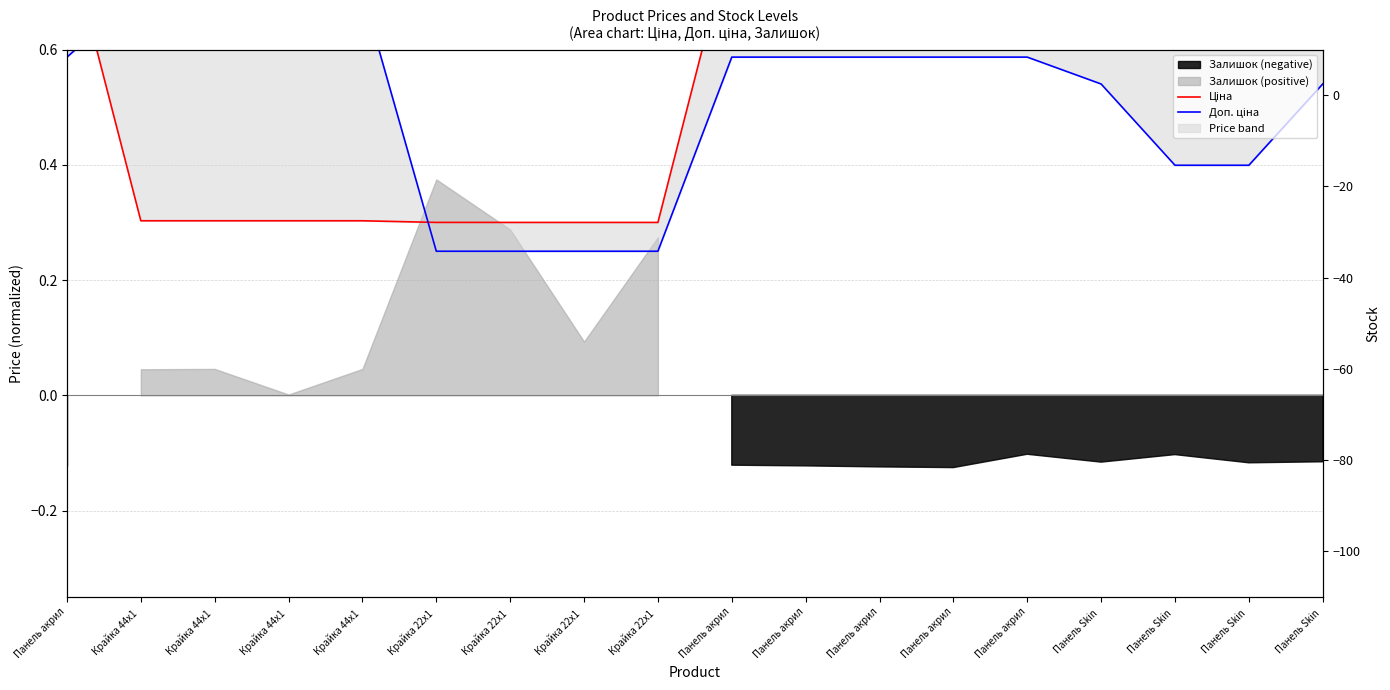

What is the value of the Доп. ціна point at the 15th from the left?

0.5